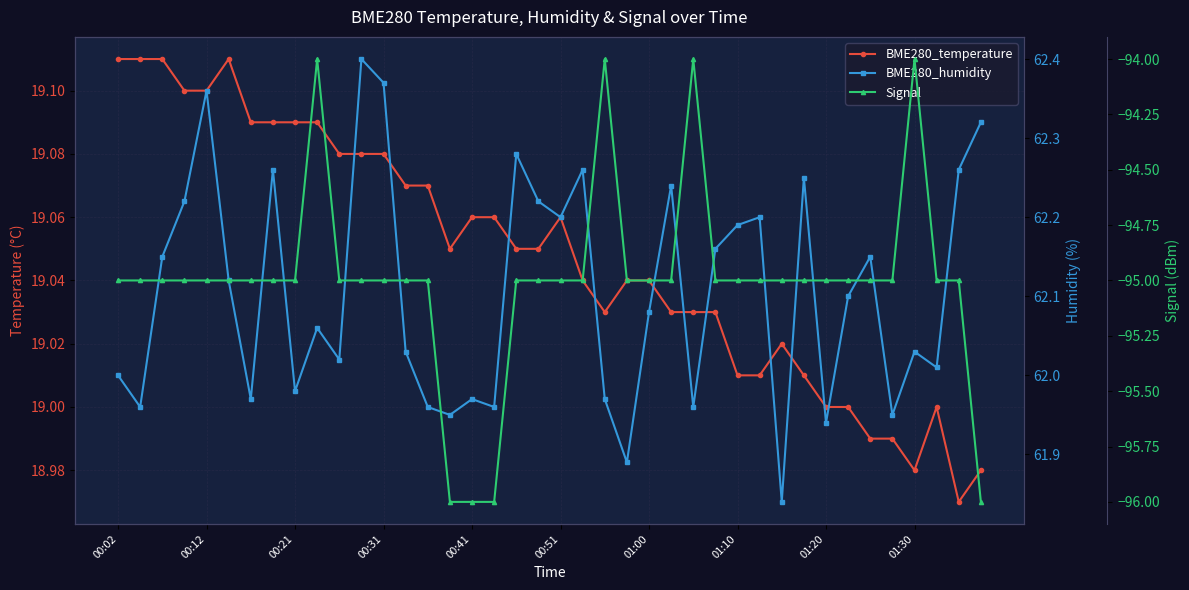

The BME280_temperature series shows 8.6 at 29. True or false?

False